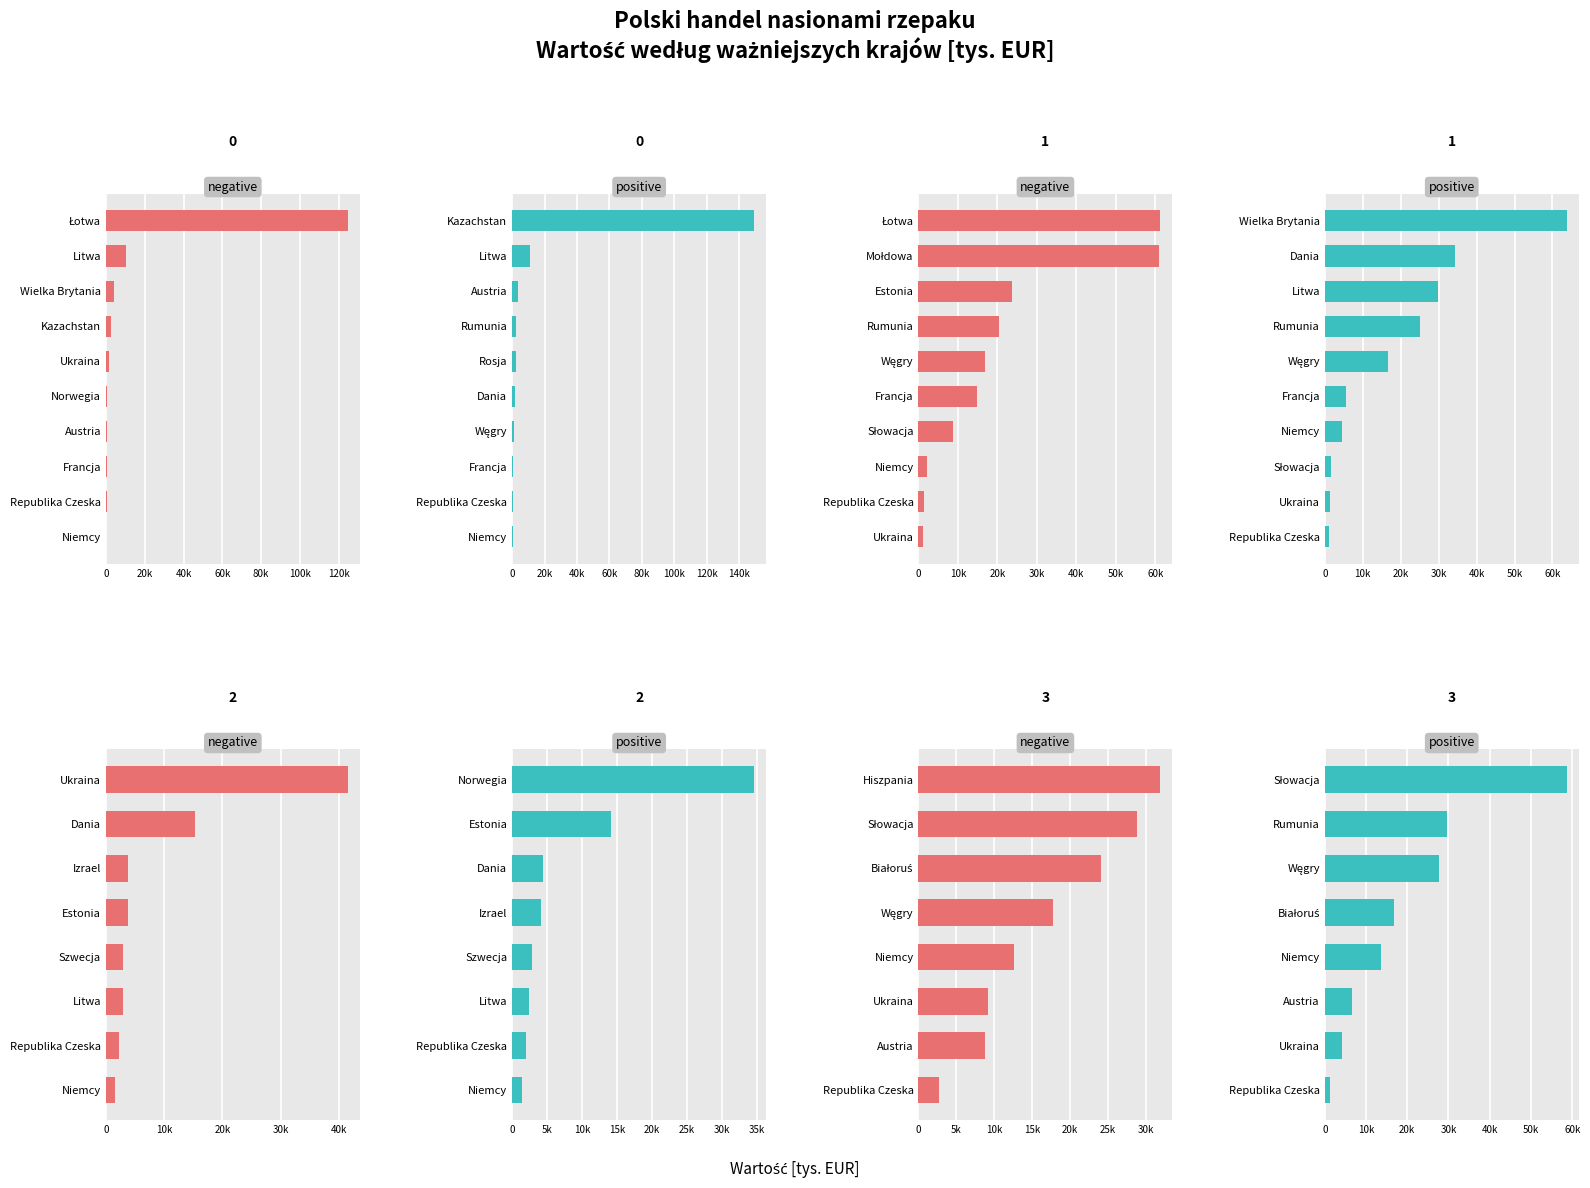

The EKSPORT 2019 Wartość [tys. EUR] series shows 144.4 at Republika Czeska. True or false?

False